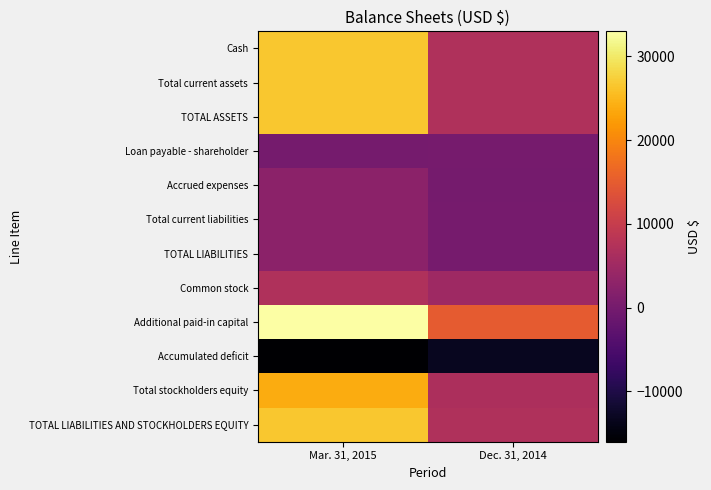

Reading right to left, list all the values displayed in this chart.

Cash: Dec. 31, 2014=7000	Mar. 31, 2015=26589
Total current assets: Dec. 31, 2014=7000	Mar. 31, 2015=26589
TOTAL ASSETS: Dec. 31, 2014=7000	Mar. 31, 2015=26589
Loan payable - shareholder: Dec. 31, 2014=224	Mar. 31, 2015=0
Accrued expenses: Dec. 31, 2014=0	Mar. 31, 2015=2590
Total current liabilities: Dec. 31, 2014=224	Mar. 31, 2015=2590
TOTAL LIABILITIES: Dec. 31, 2014=224	Mar. 31, 2015=2590
Common stock: Dec. 31, 2014=5000	Mar. 31, 2015=7000
Additional paid-in capital: Dec. 31, 2014=15000	Mar. 31, 2015=33000
Accumulated deficit: Dec. 31, 2014=-13224	Mar. 31, 2015=-16001
Total stockholders equity: Dec. 31, 2014=6776	Mar. 31, 2015=23999
TOTAL LIABILITIES AND STOCKHOLDERS EQUITY: Dec. 31, 2014=7000	Mar. 31, 2015=26589